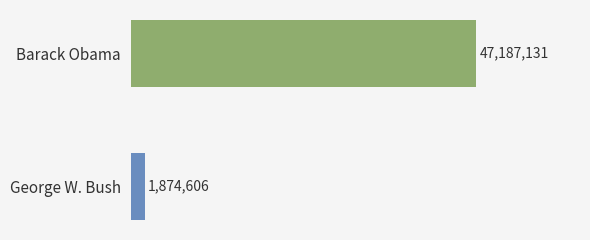

Rank the categories by value from lowest to highest.

George W. Bush, Barack Obama